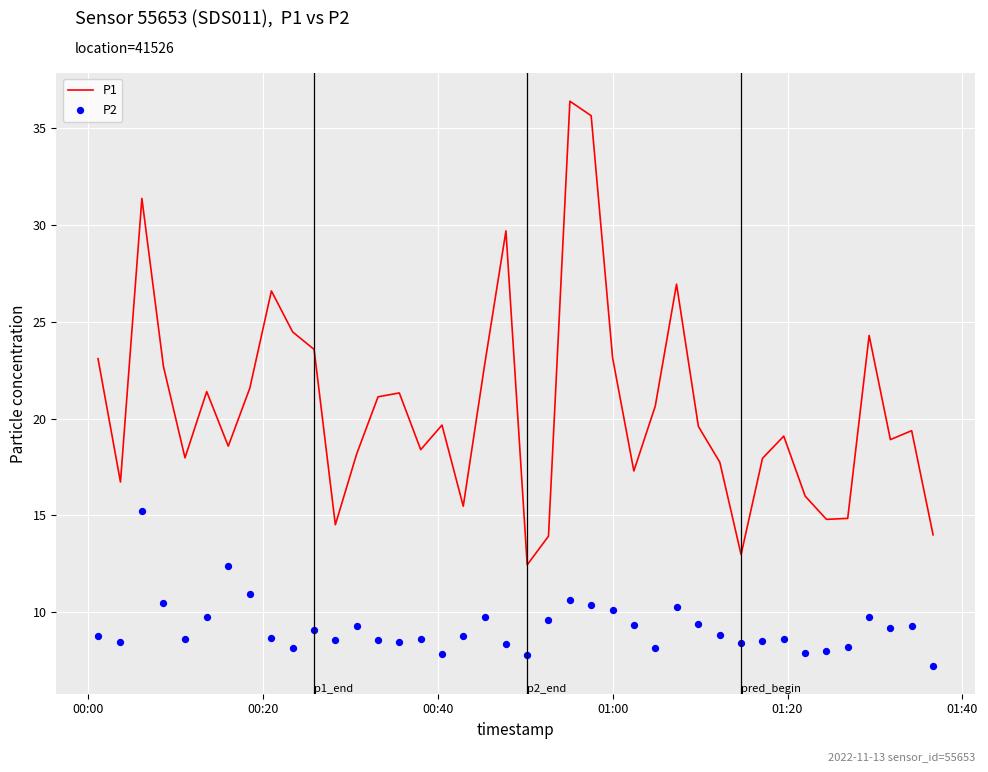

Which series has the largest total across all categories?

P1